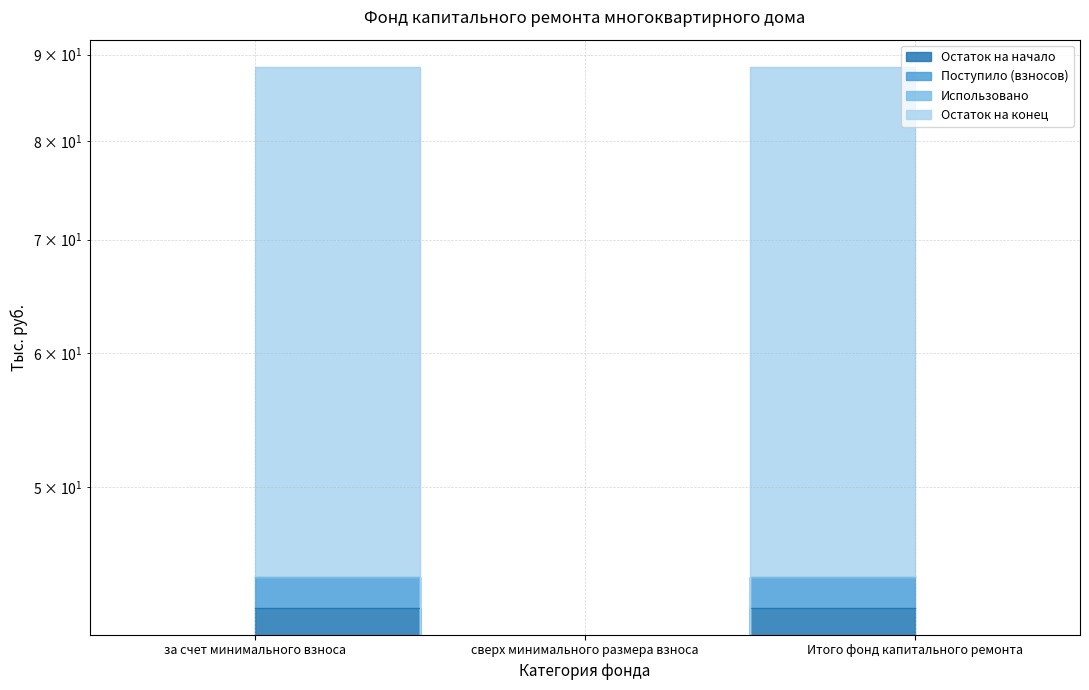

Count the number of categories in the chart.

3